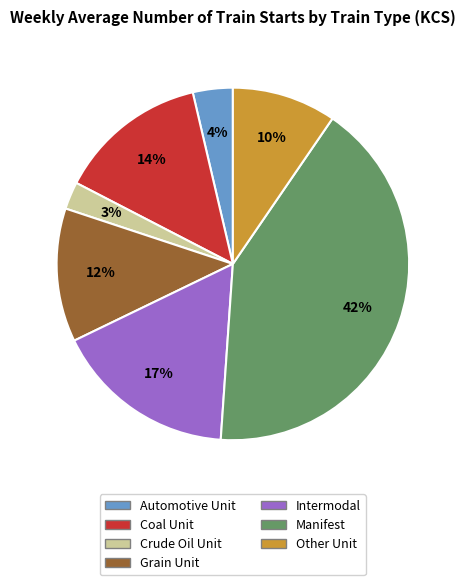

Is there a majority slice in this chart?

No